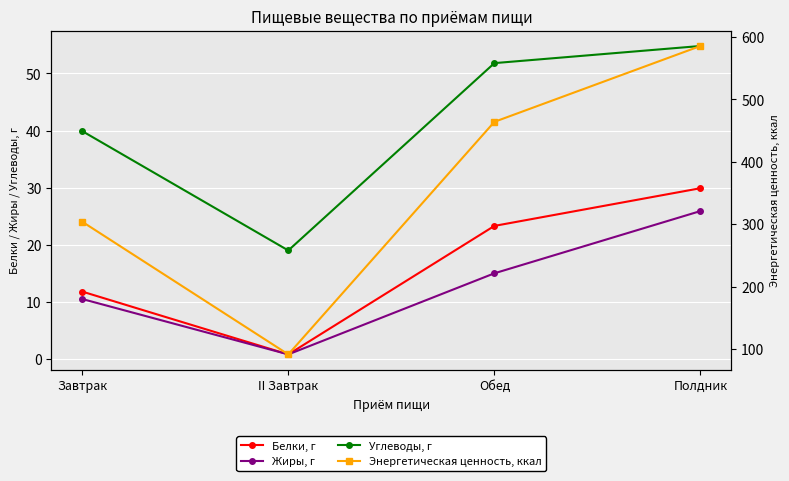

True or false: Энергетическая ценность, ккал has a value of 303.9 at Завтрак.

True